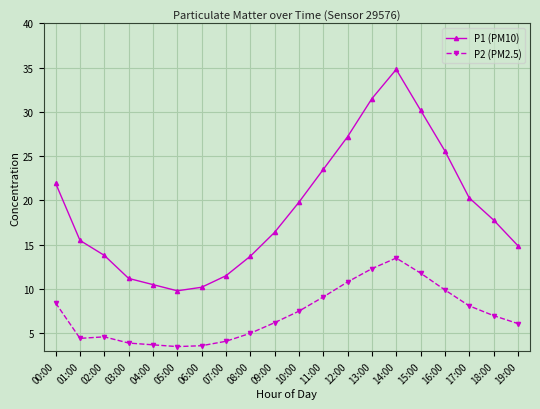

What is the label of the 18th point from the left?

17:00